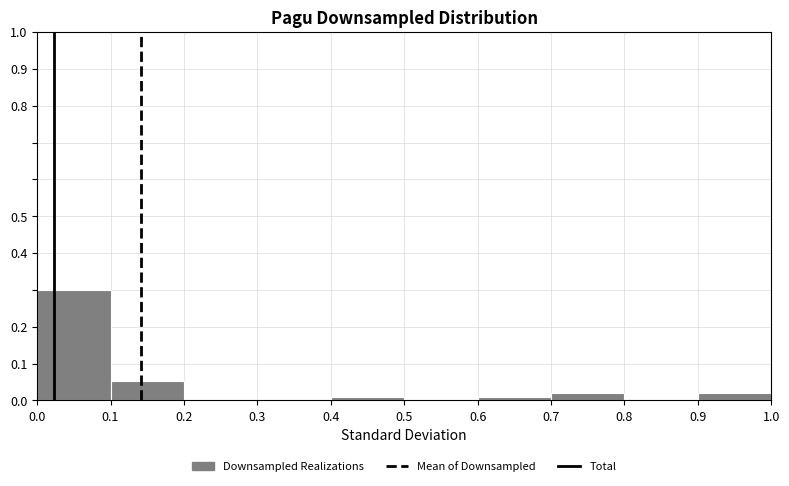

Reading left to right, list every bar in this chart as the range it spans on the x-axis followed by its height. The values are not printed on the chart, so give them approximately, as read against the axis.

0.0 to 0.1: 0.30
0.1 to 0.2: 0.05
0.2 to 0.3: 0
0.3 to 0.4: 0
0.4 to 0.5: 0.01
0.5 to 0.6: 0
0.6 to 0.7: 0.01
0.7 to 0.8: 0.02
0.8 to 0.9: 0
0.9 to 1.0: 0.02